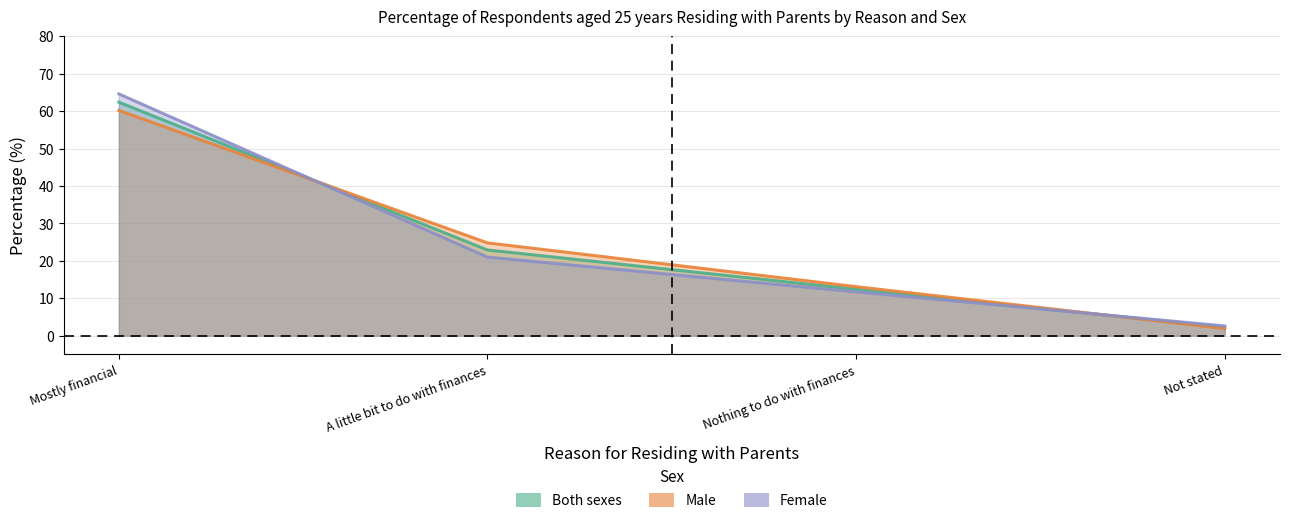

How many data points in Female are above 21?

1